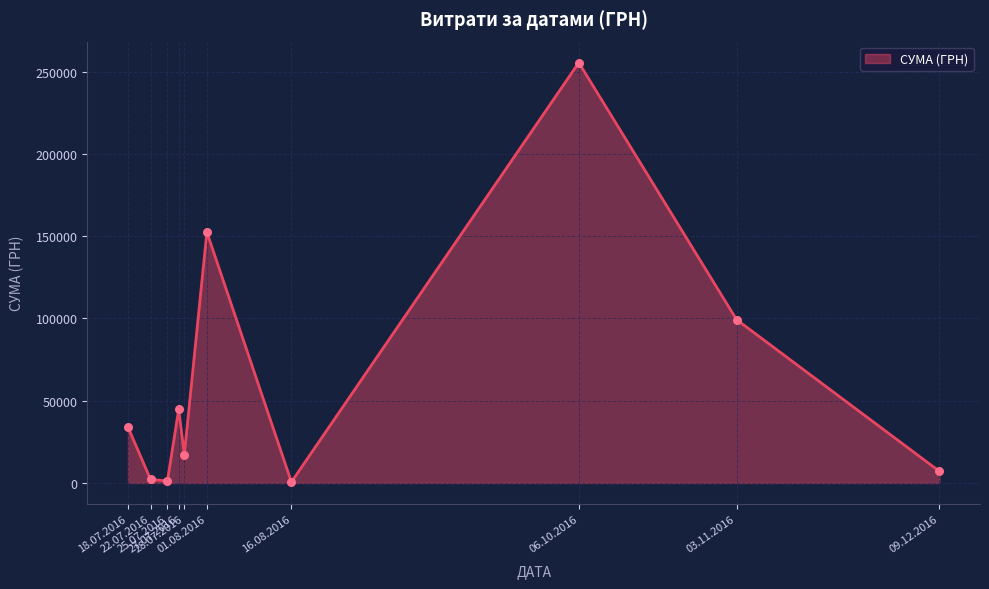

What is the ratio of the value at 27.07.2016 to the value at 18.07.2016?

1.3